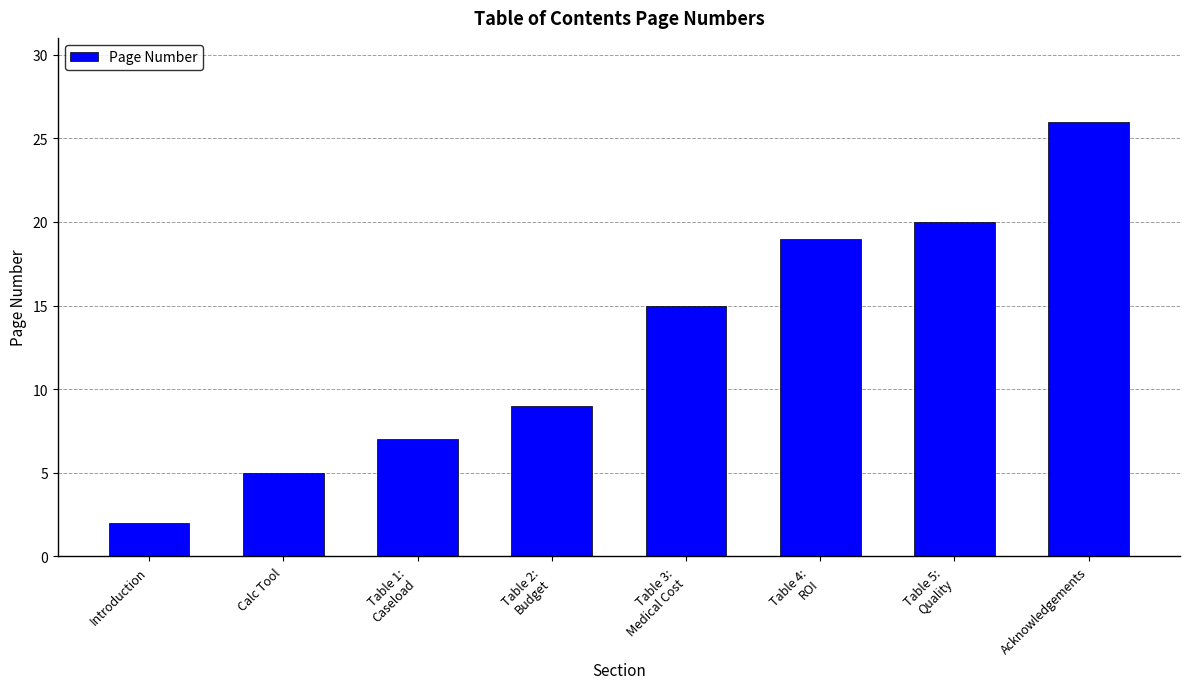

Count the number of data series in this chart.

1